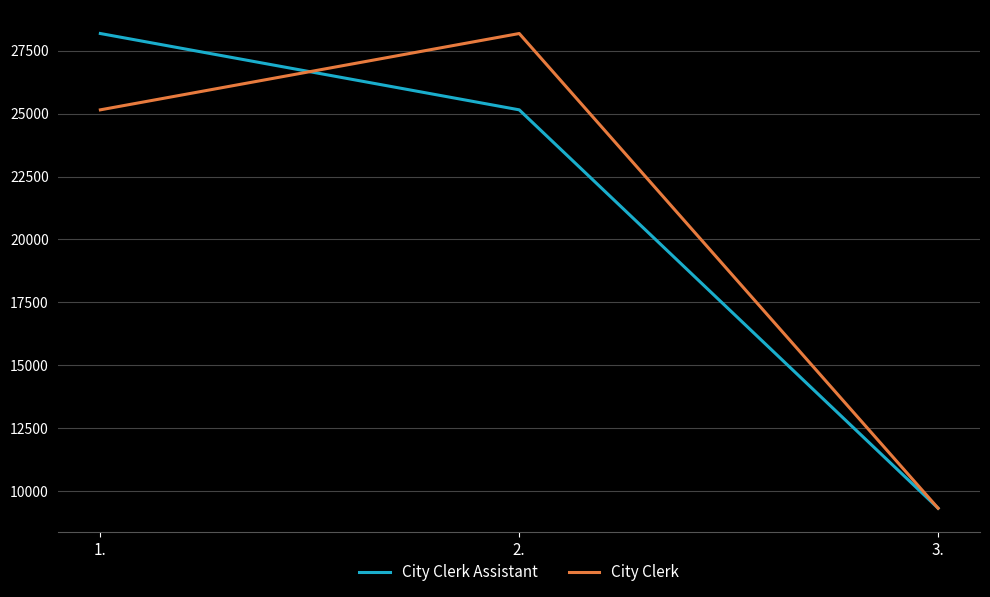

At which category does the chart reach its minimum across all series?

3.